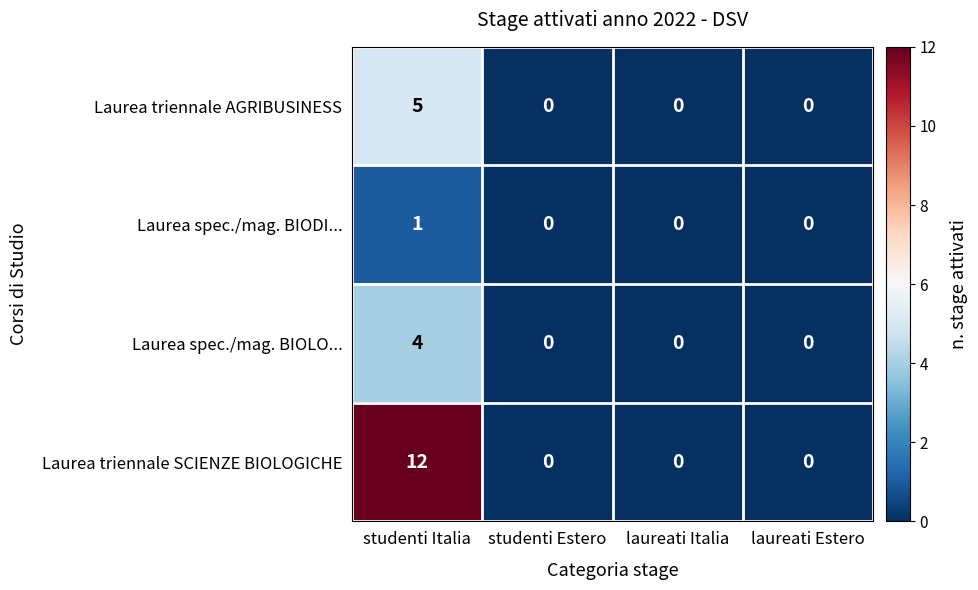

How many values in the Laurea triennale SCIENZE BIOLOGICHE series exceed 0?

1